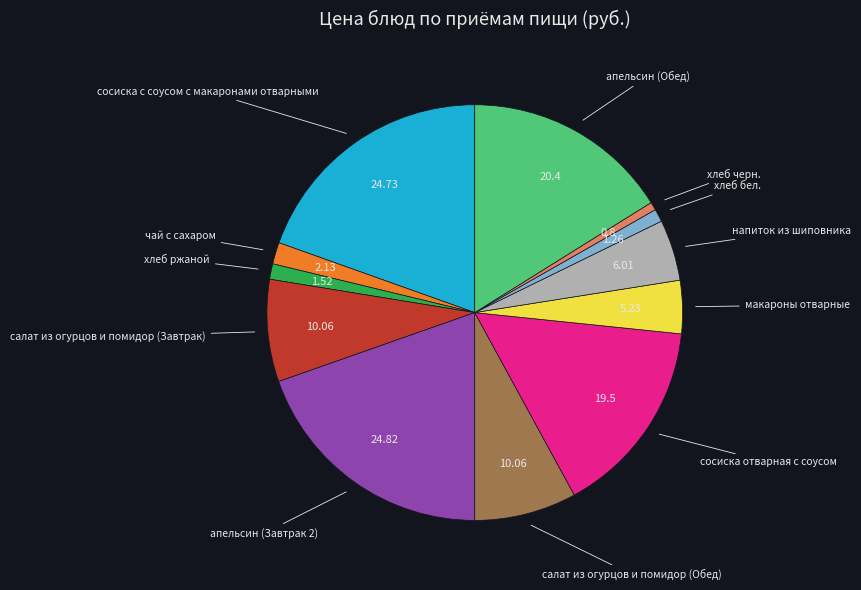

Does any single category account for the majority?

No